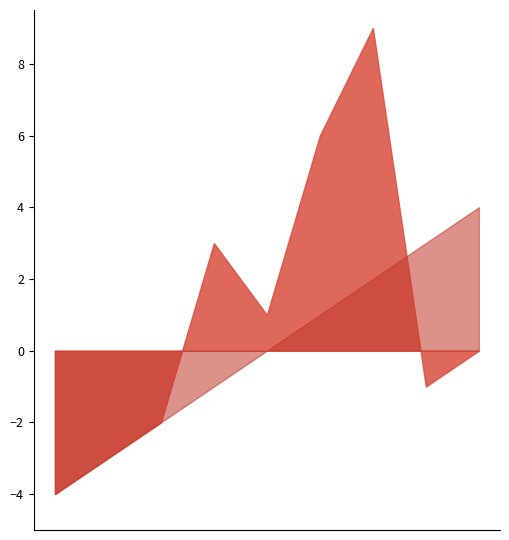

List the series in order of their overall mean, highest first.

Driver #, Driver # shifted